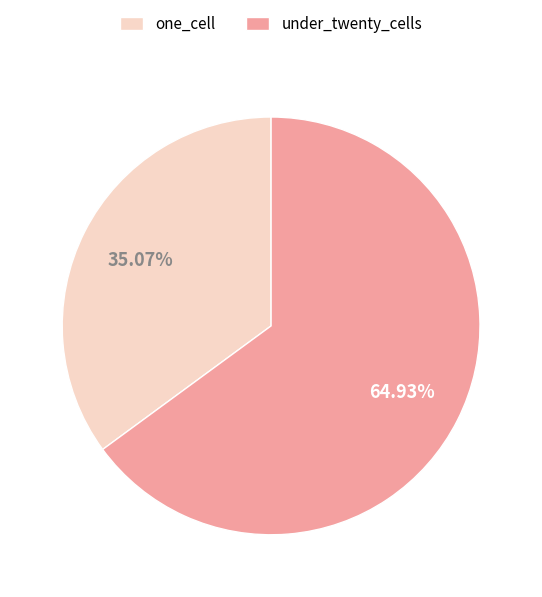

Does any single category account for the majority?

Yes